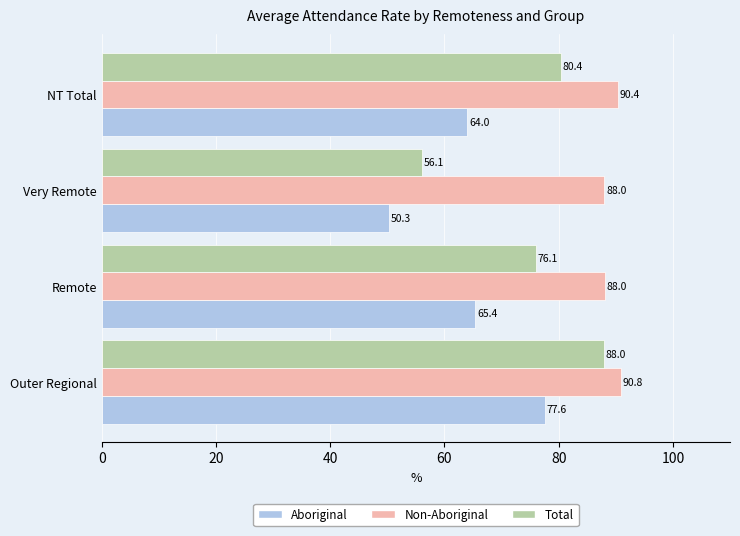

True or false: Total has a value of 129.6 at NT Total.

False